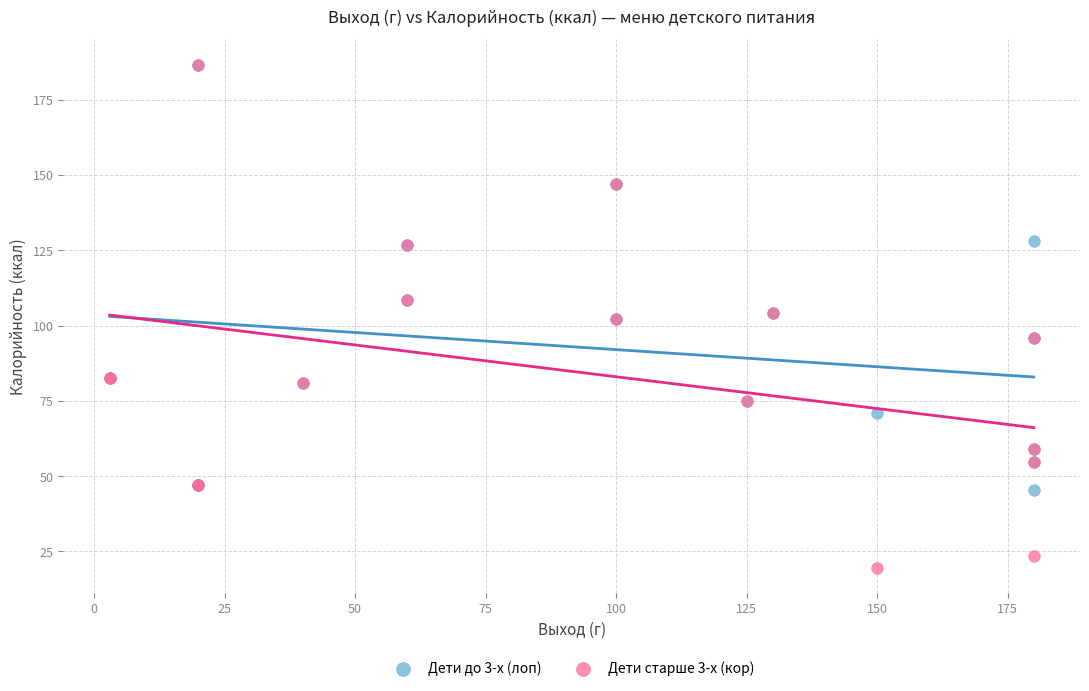

Which series contains the lowest Y value?

Дети старше 3-х (кор)